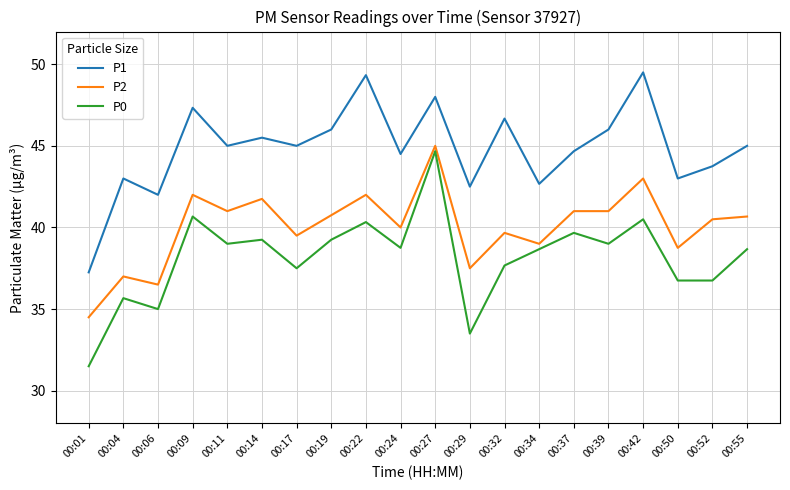

What value does the P1 series have at 00:27?

48.0